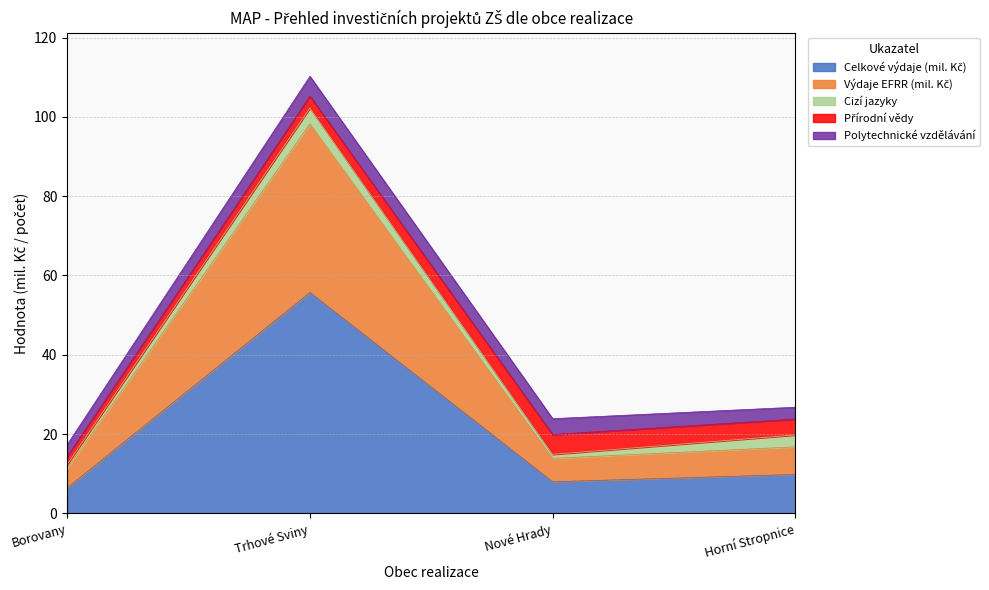

How many Polytechnické vzdělávání values are between 3 and 5?

4